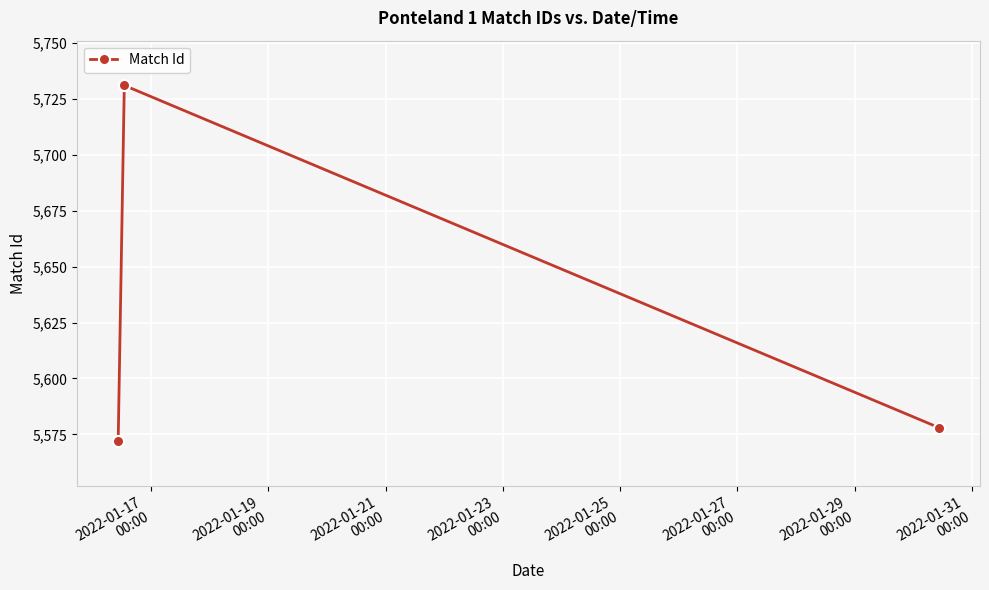

Count the number of data series in this chart.

1